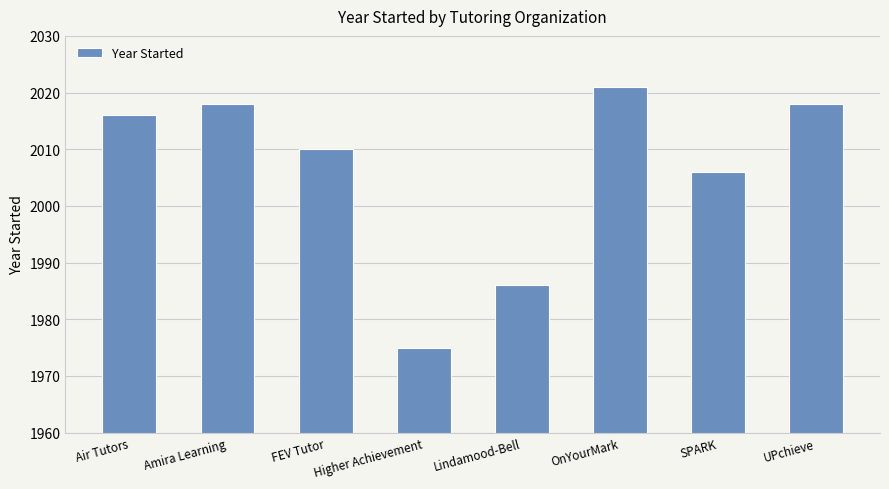

What is the smallest value displayed?

1975